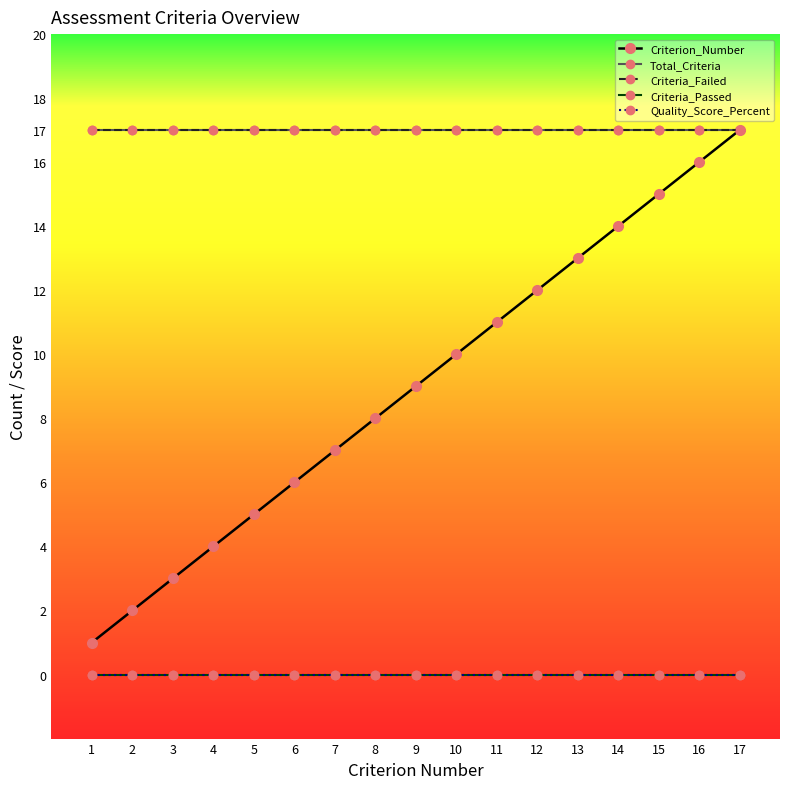

The value of Criterion_Number at 6 is 6. True or false?

True